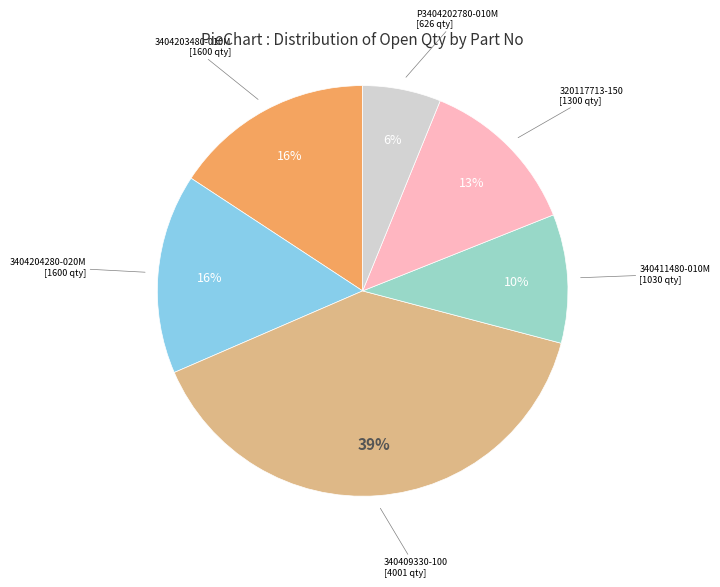

Is there any slice that represents more than half of the pie?

No